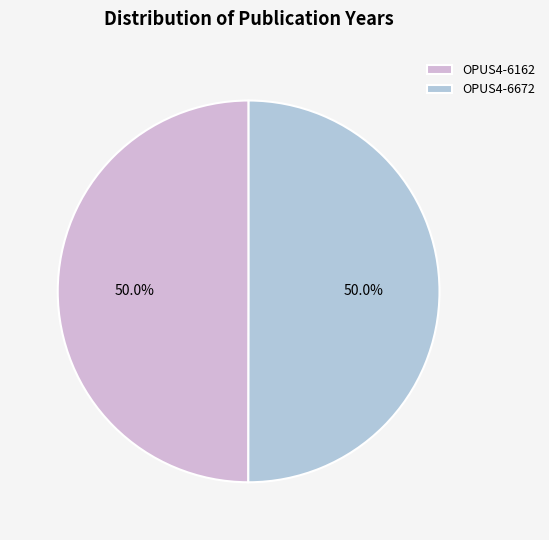

Which slice represents more than half of the pie?

OPUS4-6672